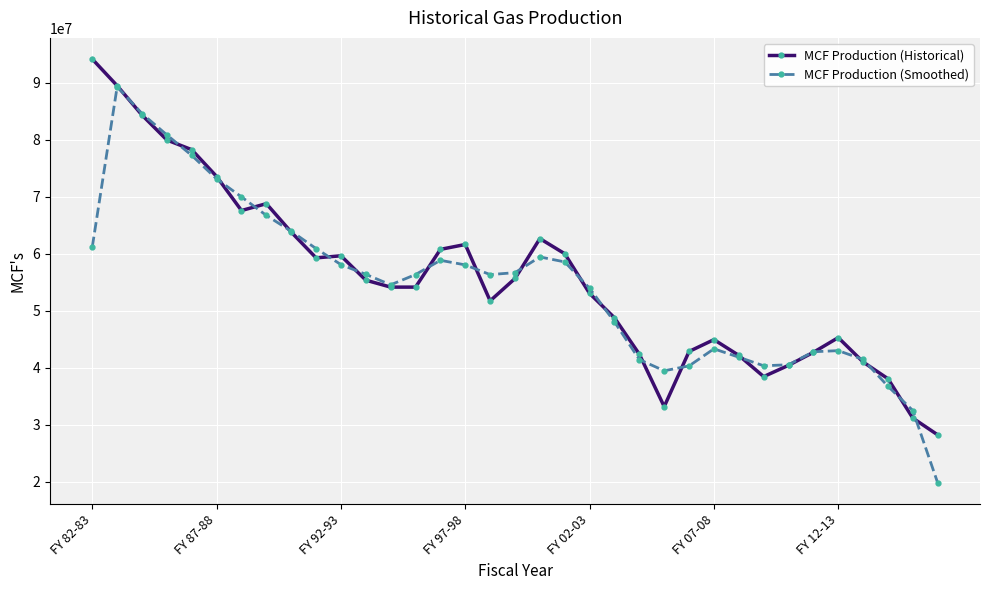

What is the value of the MCF Production (Smoothed) point at the 21st from the left?

53924042.2